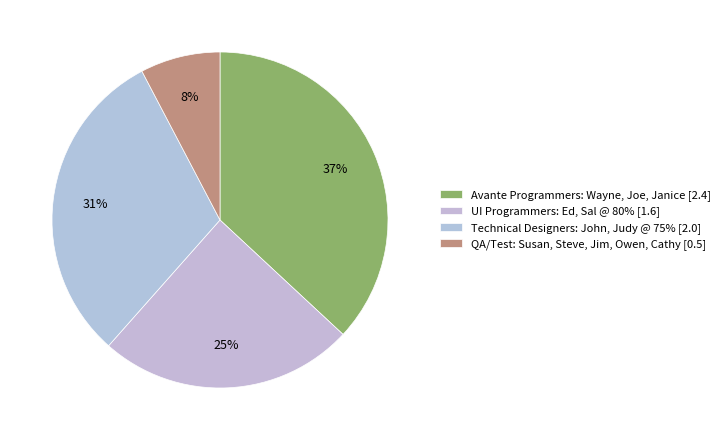

What percentage is the QA/Test: Susan, Steve, Jim, Owen, Cathy slice, to the nearest percent?

8%